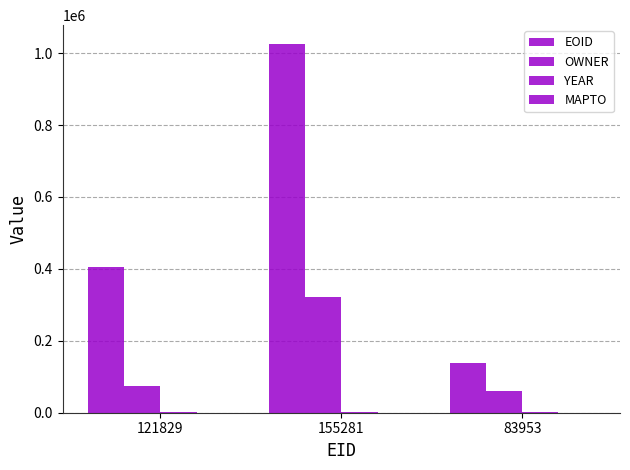

Is it true that OWNER equals 39252 at 121829?

False